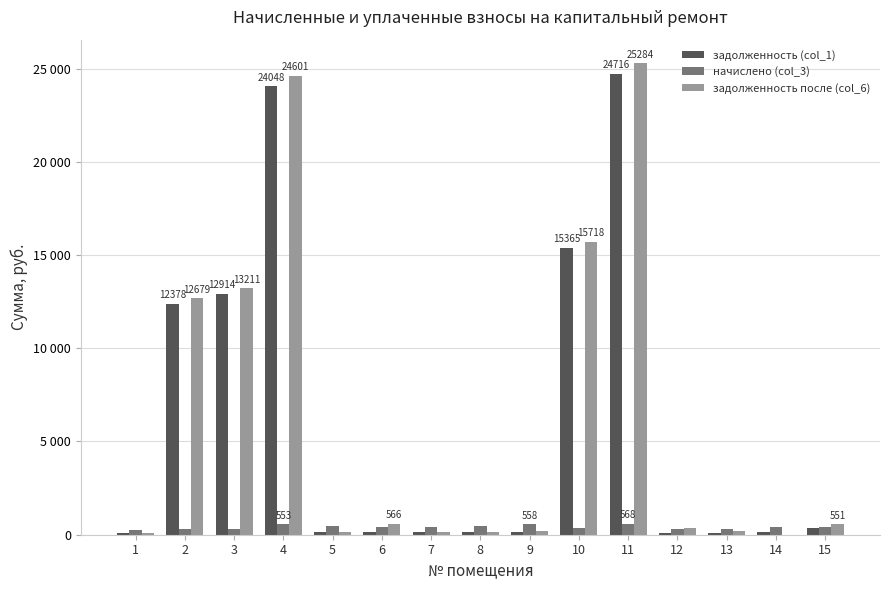

Reading left to right, transcribe all the data shown in this chart.

задолженность (col_1): 1=83.9	2=12377.5	3=12914.5	4=24047.9	5=136.5	6=131.3	7=131.1	8=140.3	9=168.1	10=15364.8	11=24715.6	12=85.1	13=76.2	14=129.5	15=348.1
начислено (col_3): 1=278.9	2=301.9	3=296.9	4=552.8	5=452.9	6=432.5	7=435.0	8=465.8	9=557.9	10=353.1	11=568.1	12=289.2	13=289.2	14=429.9	15=396.7
задолженность после (col_6): 1=93.0	2=12679.5	3=13211.3	4=24600.7	5=151.0	6=565.9	7=145.0	8=155.6	9=185.9	10=15717.9	11=25283.7	12=375.7	13=193.5	14=0.0	15=550.6